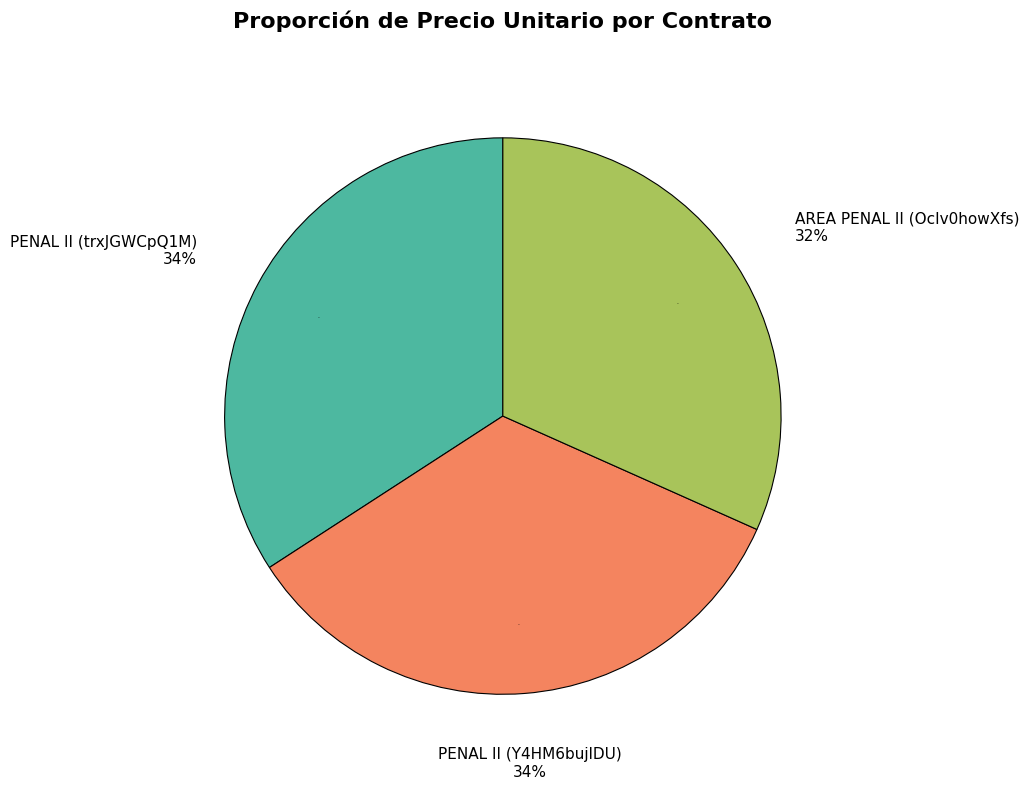

To the nearest percent, what is the difference between the largest and smallest slice percentages?

2%